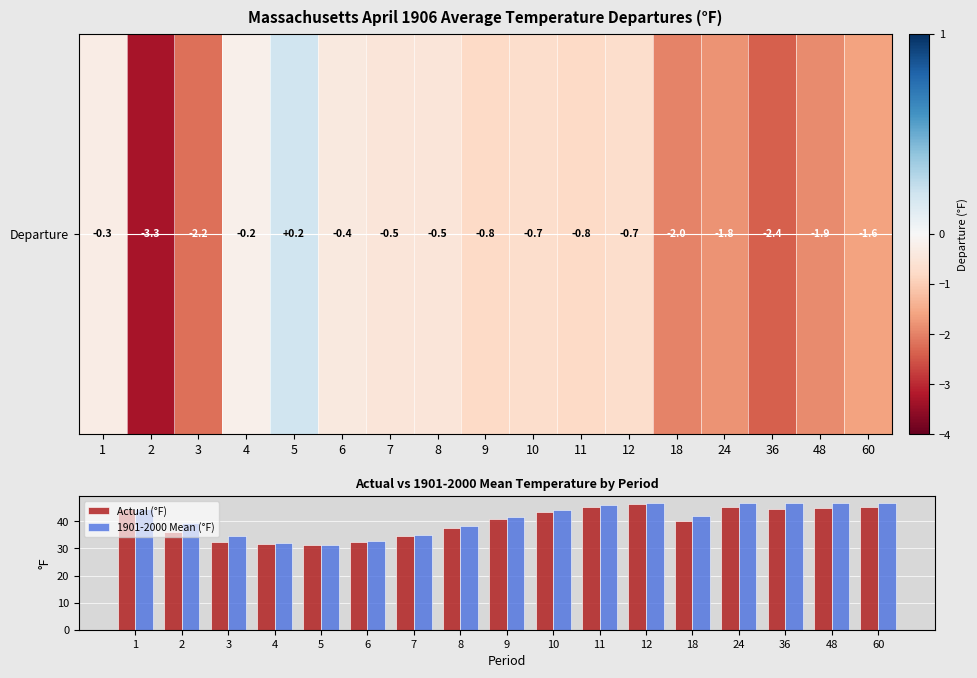

At which label does 1901-2000 Mean (°F) reach its minimum?

5